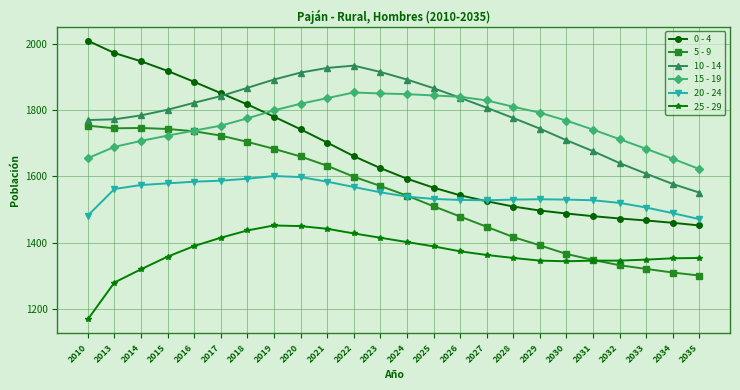

True or false: 20 - 24 has a value of 1584 at 2016.

True